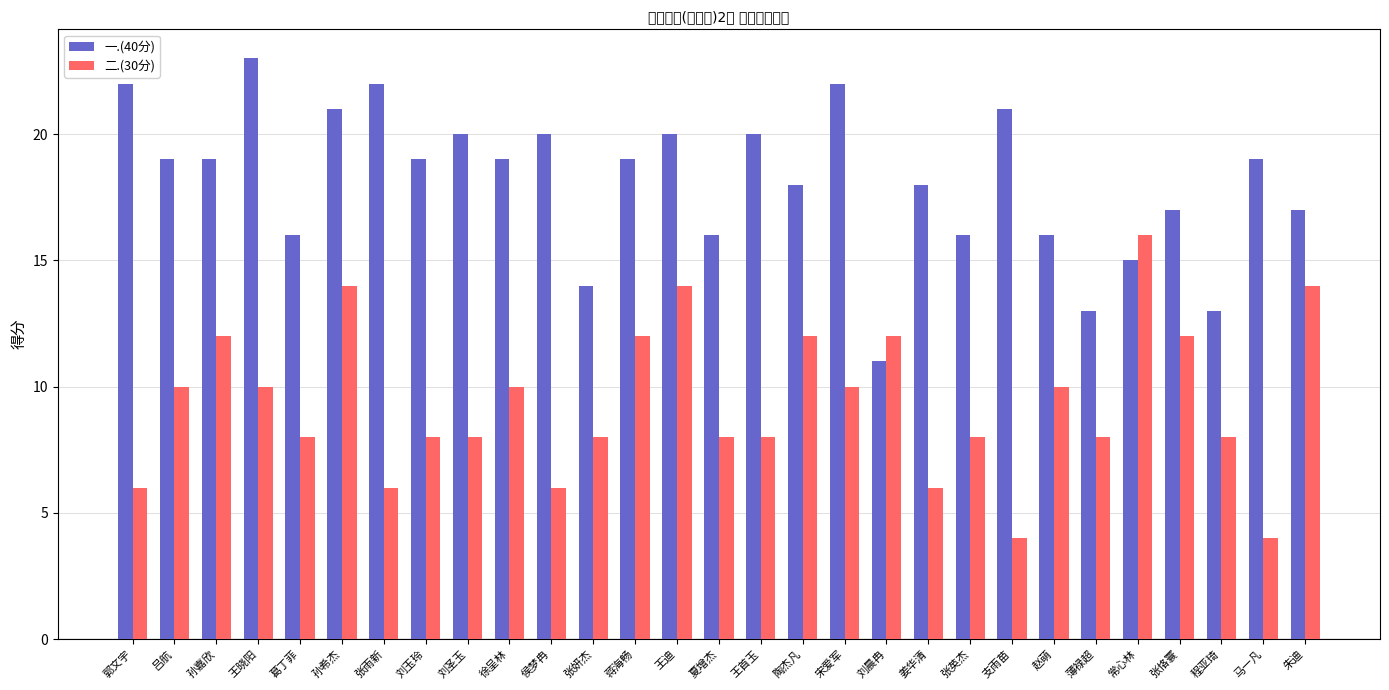

Rank the series by their average value, from highest to lowest.

一.(40分), 二.(30分)